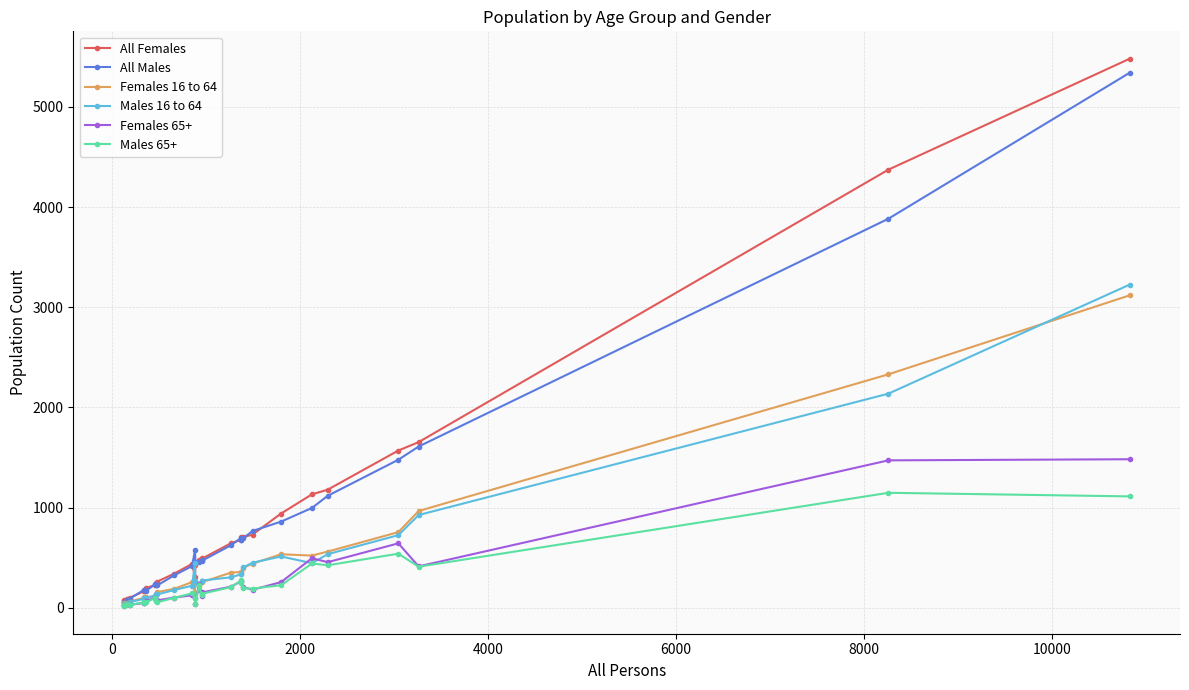

Which series has the largest range (max minus min)?

All Females